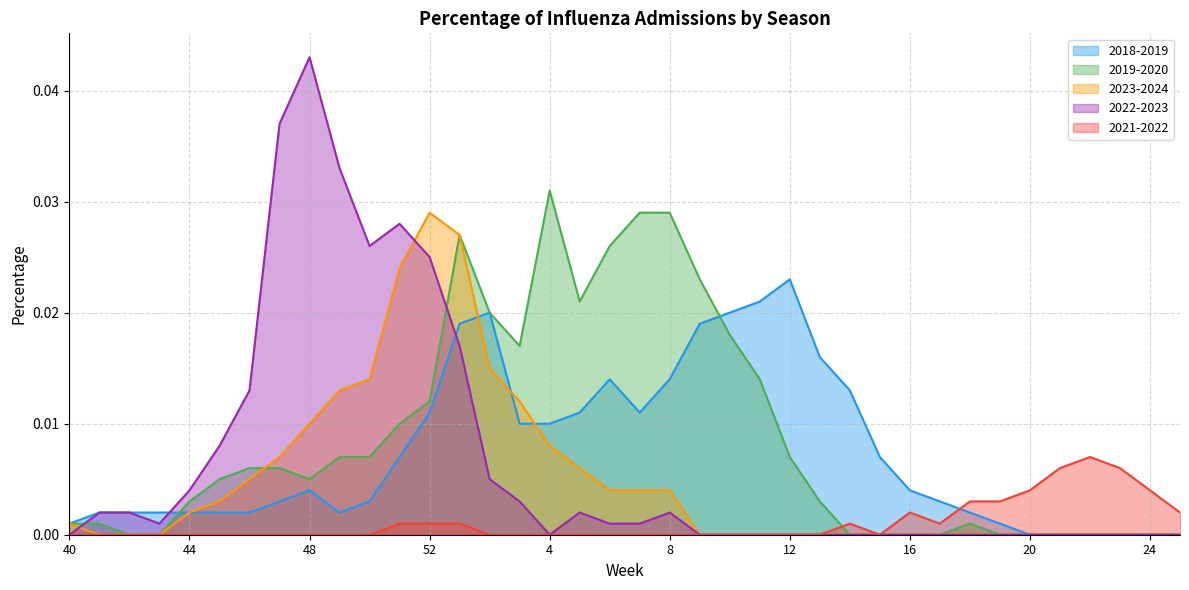

Which category has the highest value in the 2021-2022 series?

22